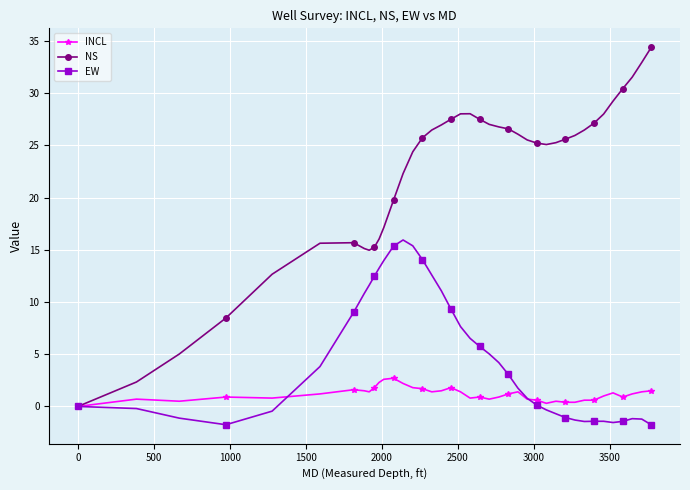

What is the sum of all INCL values?

47.1